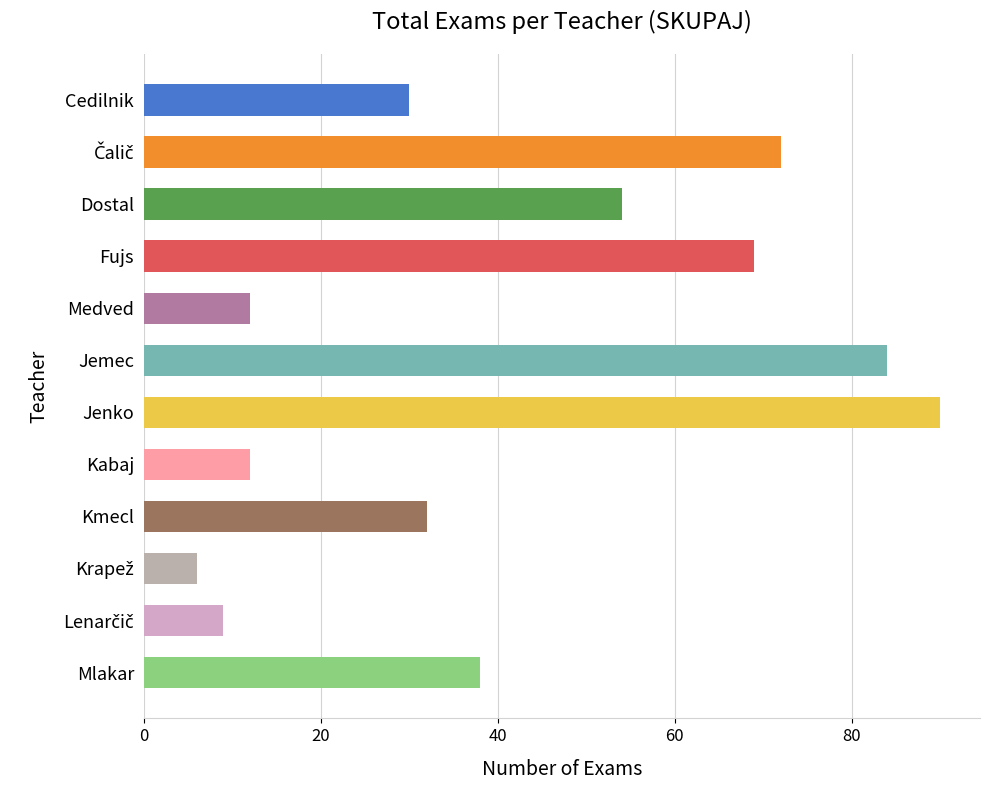

What is the label of the 4th bar from the top?

Fujs